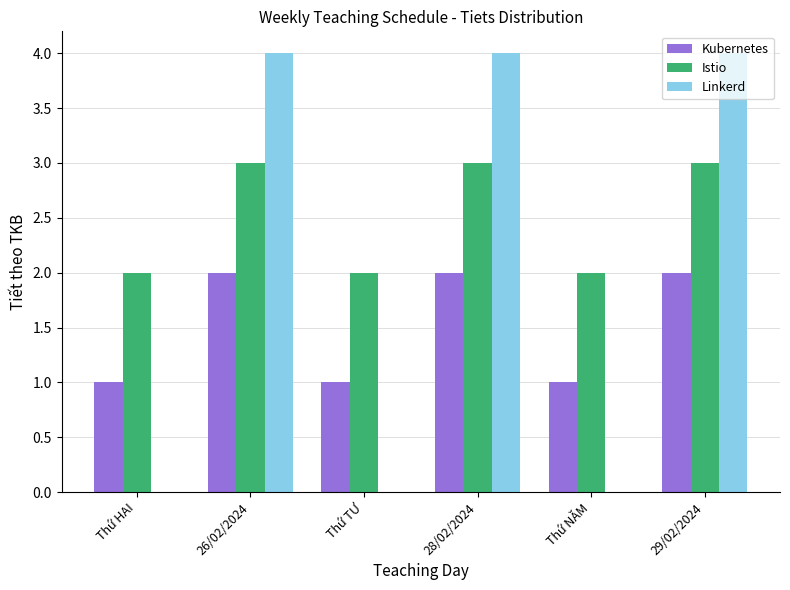

True or false: Linkerd has a value of 6 at 28/02/2024.

False